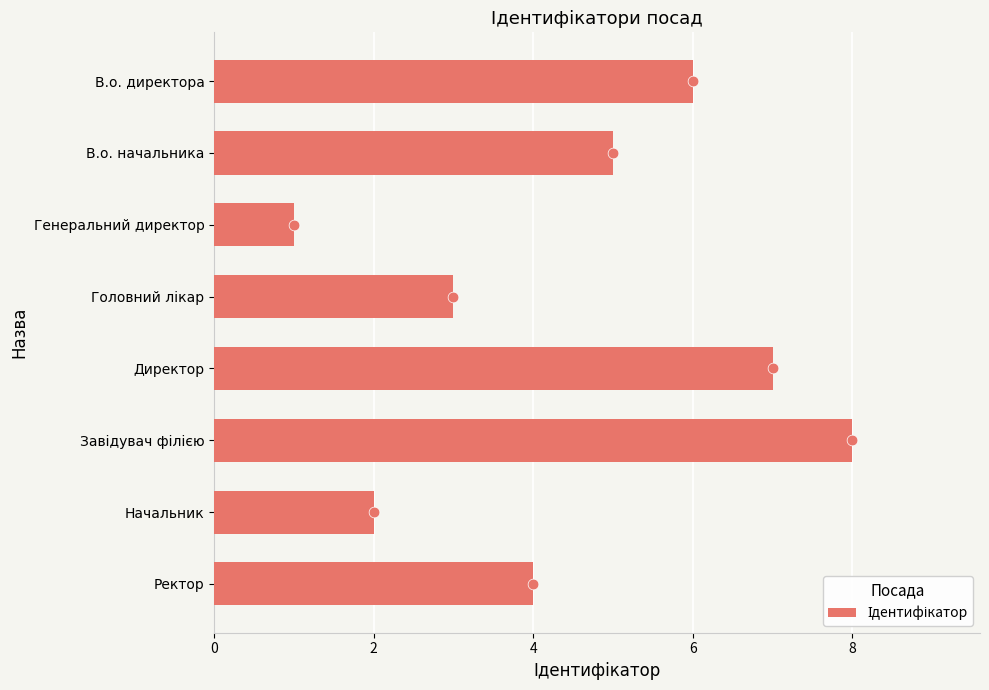

Between Директор and Завідувач філією, which is larger?

Завідувач філією